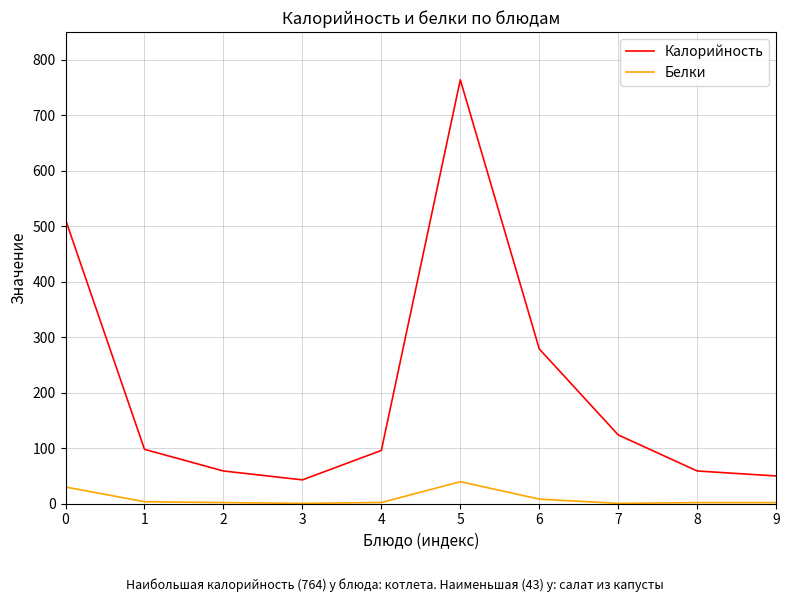

How many distinct data groups are displayed?

2